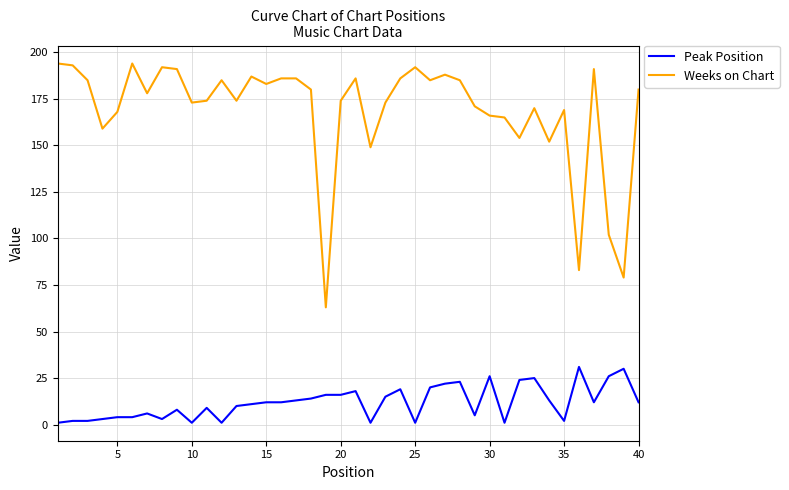

True or false: Peak Position and Weeks on Chart cross at least once.

False